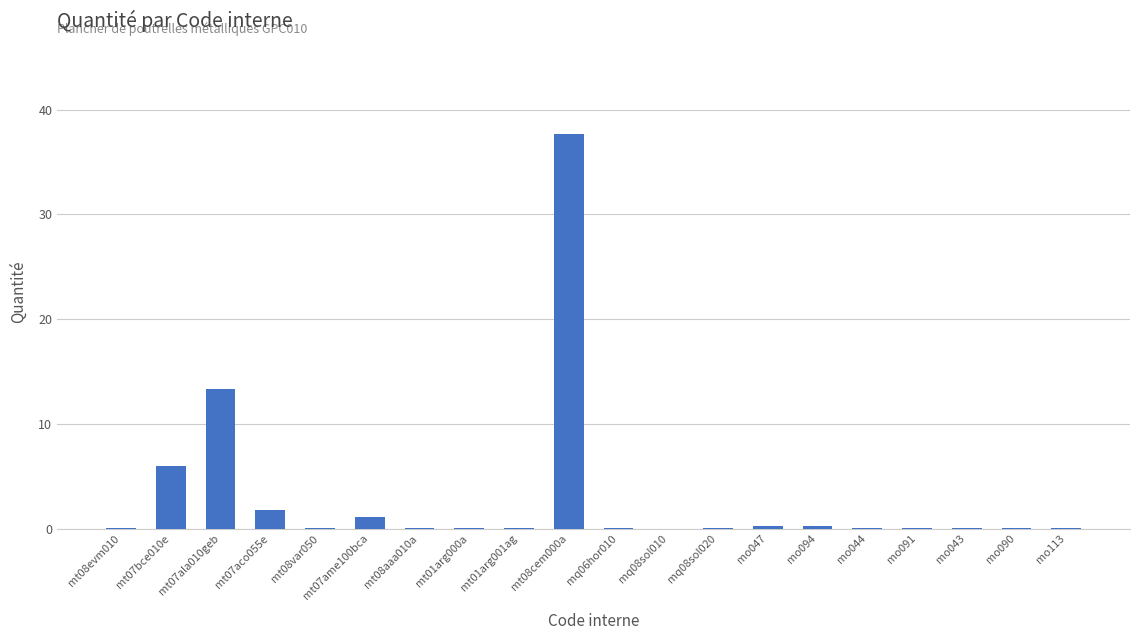

How many series are shown in this chart?

1